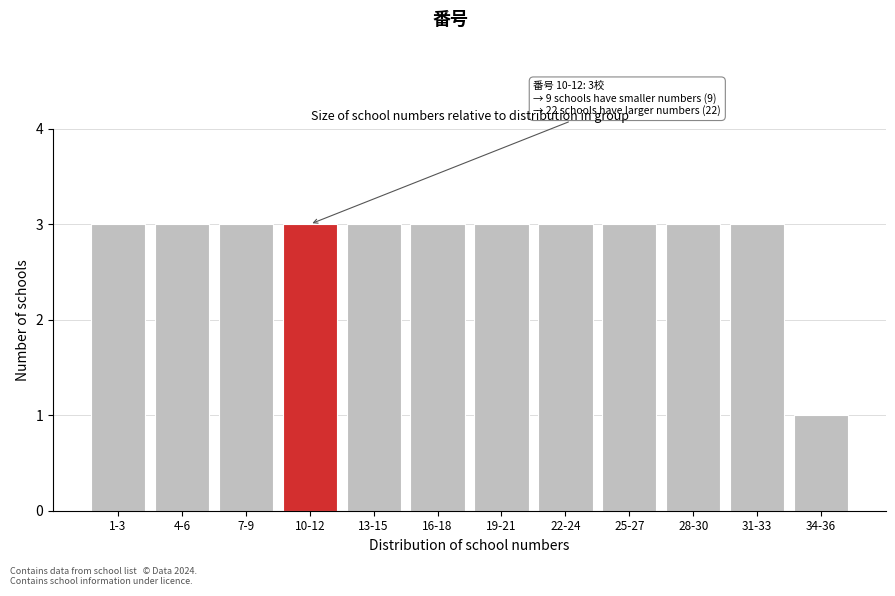

Reading left to right, list all the values displayed in this chart.

3	3	3	3	3	3	3	3	3	3	3	1